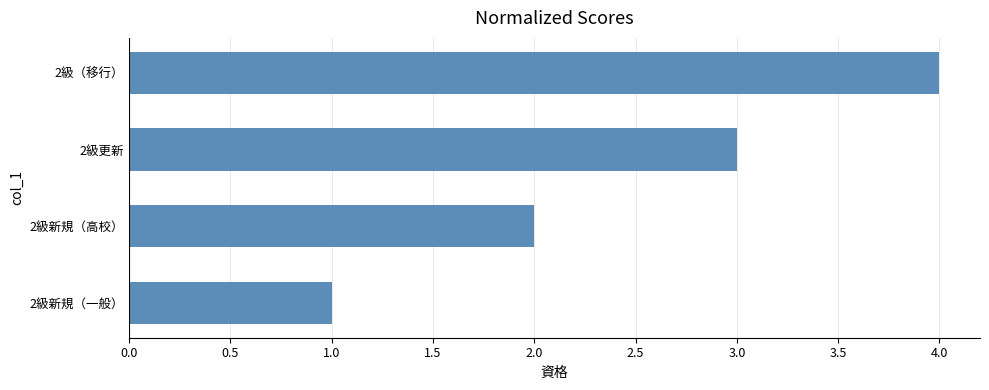

Count the number of categories in the chart.

4